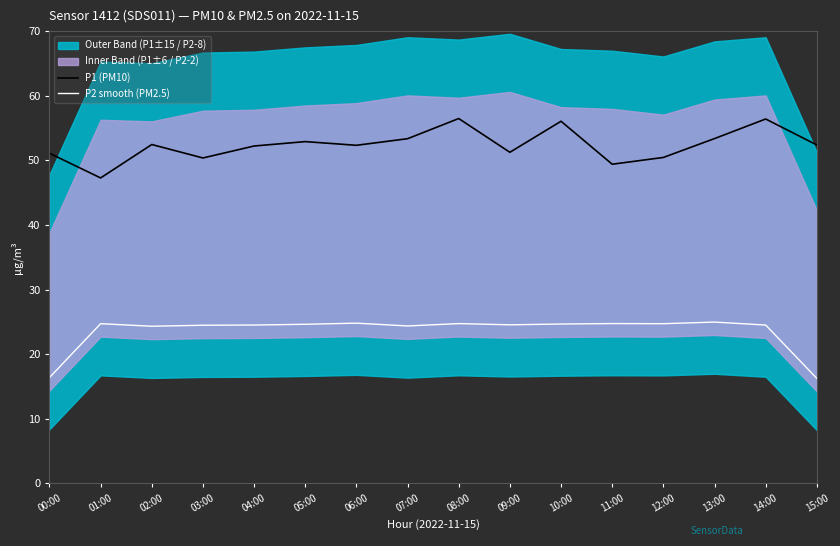

Does the chart display data point markers on the line(s)?

No